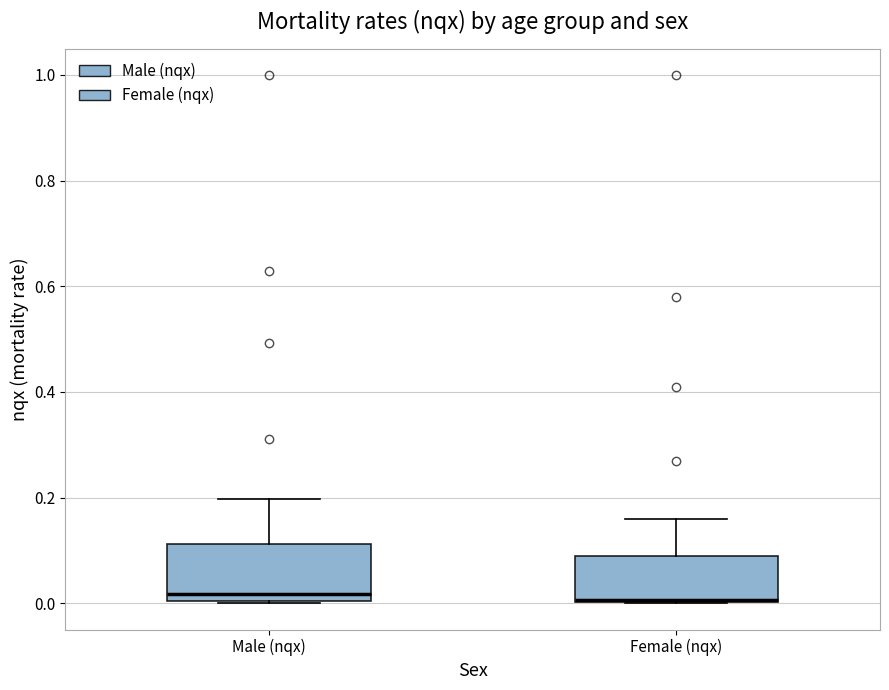

Reading left to right, read every box against the y-axis: the position of its median line, the range the box covers, and the ends of its whiskers. The values are not printed on the chart, so give them approximately, as read against the axis.

Male (nqx): median 0.02, box 0.00 to 0.12, whiskers 0.00 to 0.20
Female (nqx): median 0.00, box 0.00 to 0.10, whiskers 0.00 to 0.16